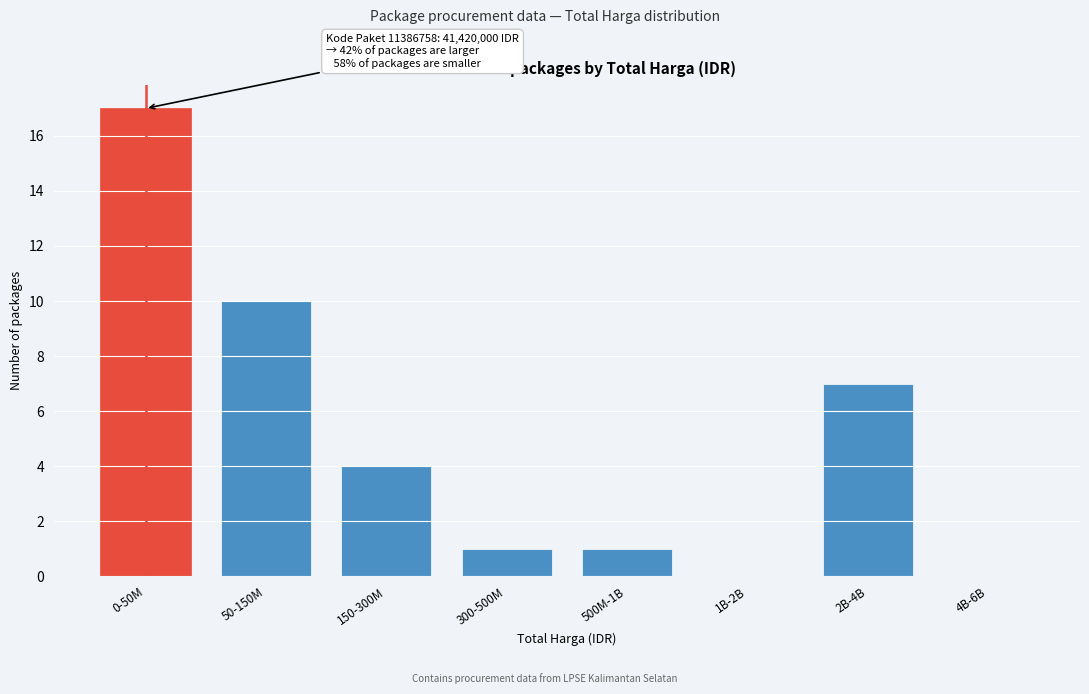

Reading left to right, what are all the values shown in this chart?

0-50M=17	50-150M=10	150-300M=4	300-500M=1	500M-1B=1	1B-2B=0	2B-4B=7	4B-6B=0